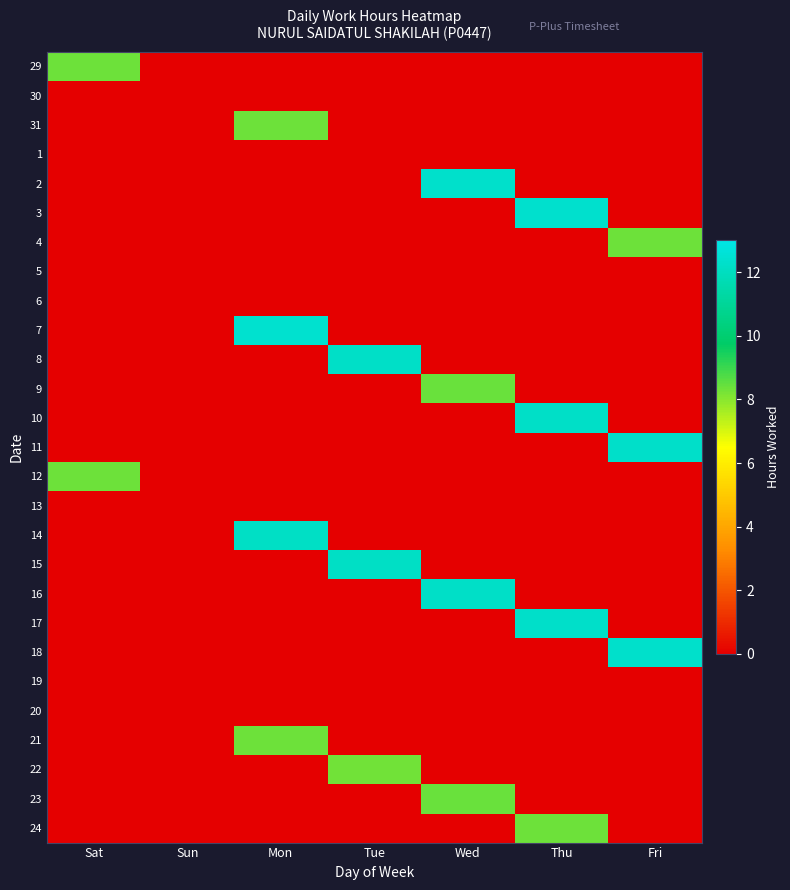

At which category is the sum across all series the highest?

Thu